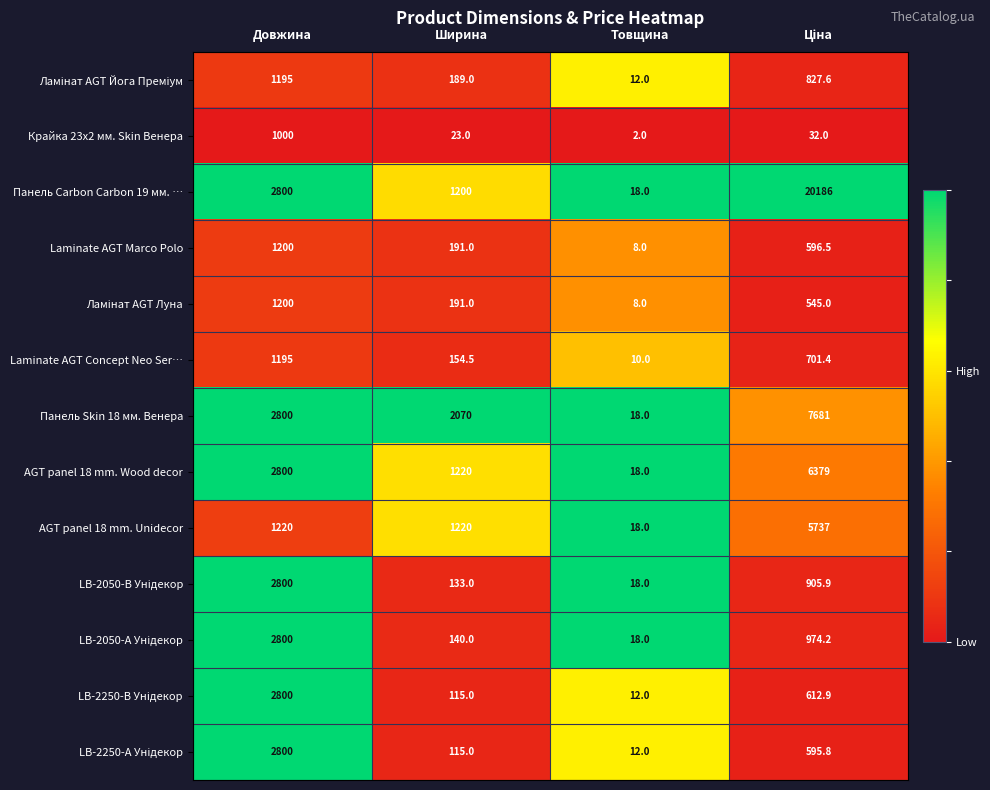

Which series has the widest spread of values?

Панель Carbon Carbon 19 мм. …